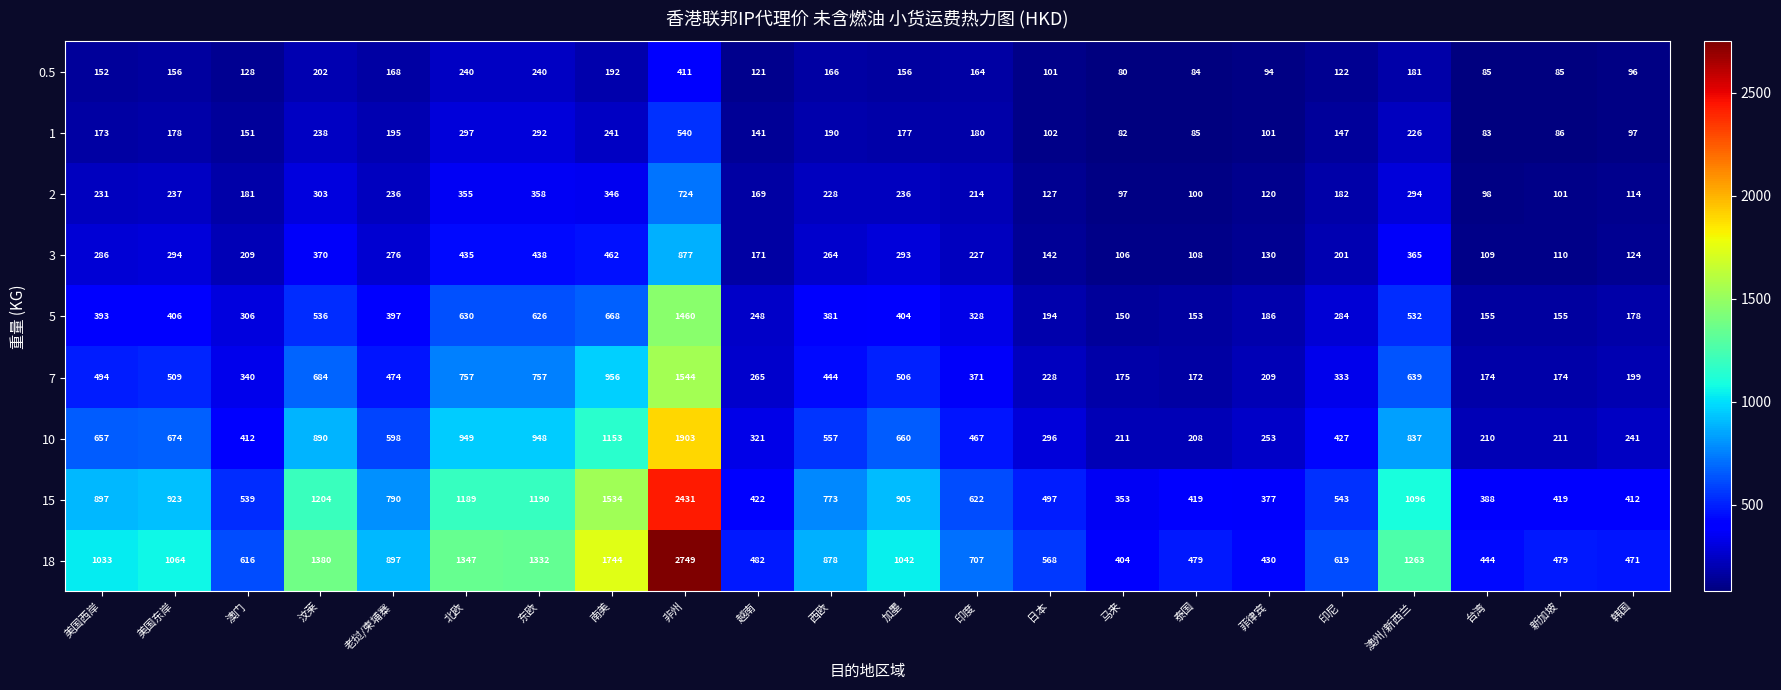

What is the sum of all 0.5 values?

3424